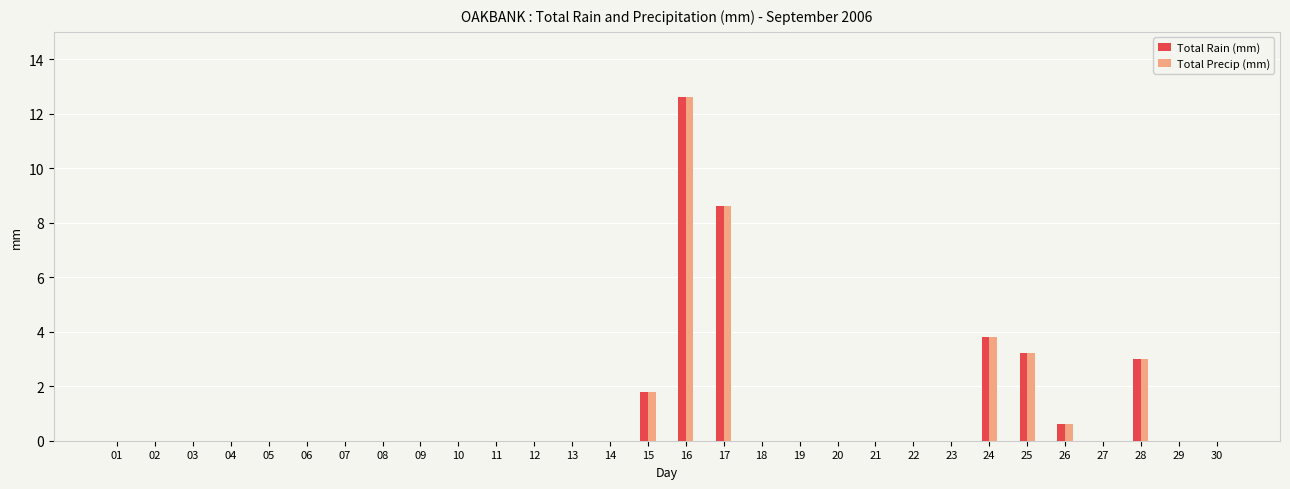

What is the highest value of the Total Rain (mm) series?

12.6